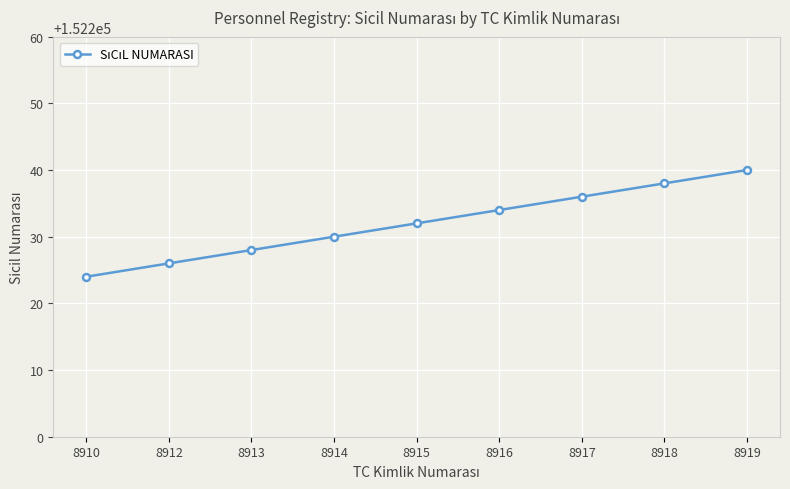

What is the value of the 9th point from the left?

152240